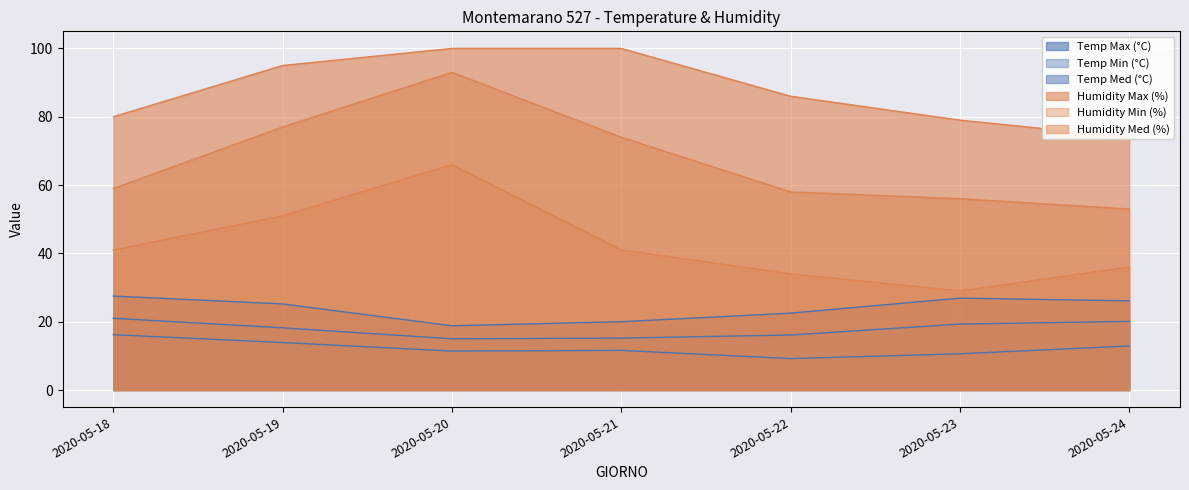

How many distinct data groups are displayed?

6